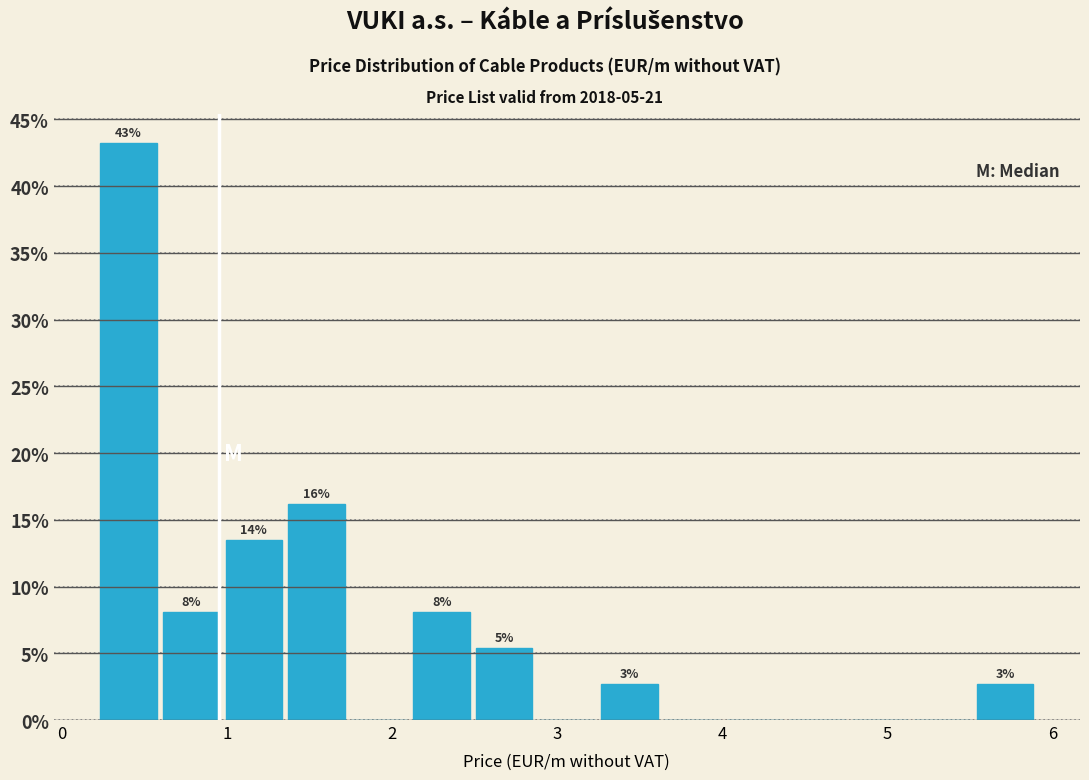

Read against the x-axis, roughly where is the centre of the tallest bar?

0.4